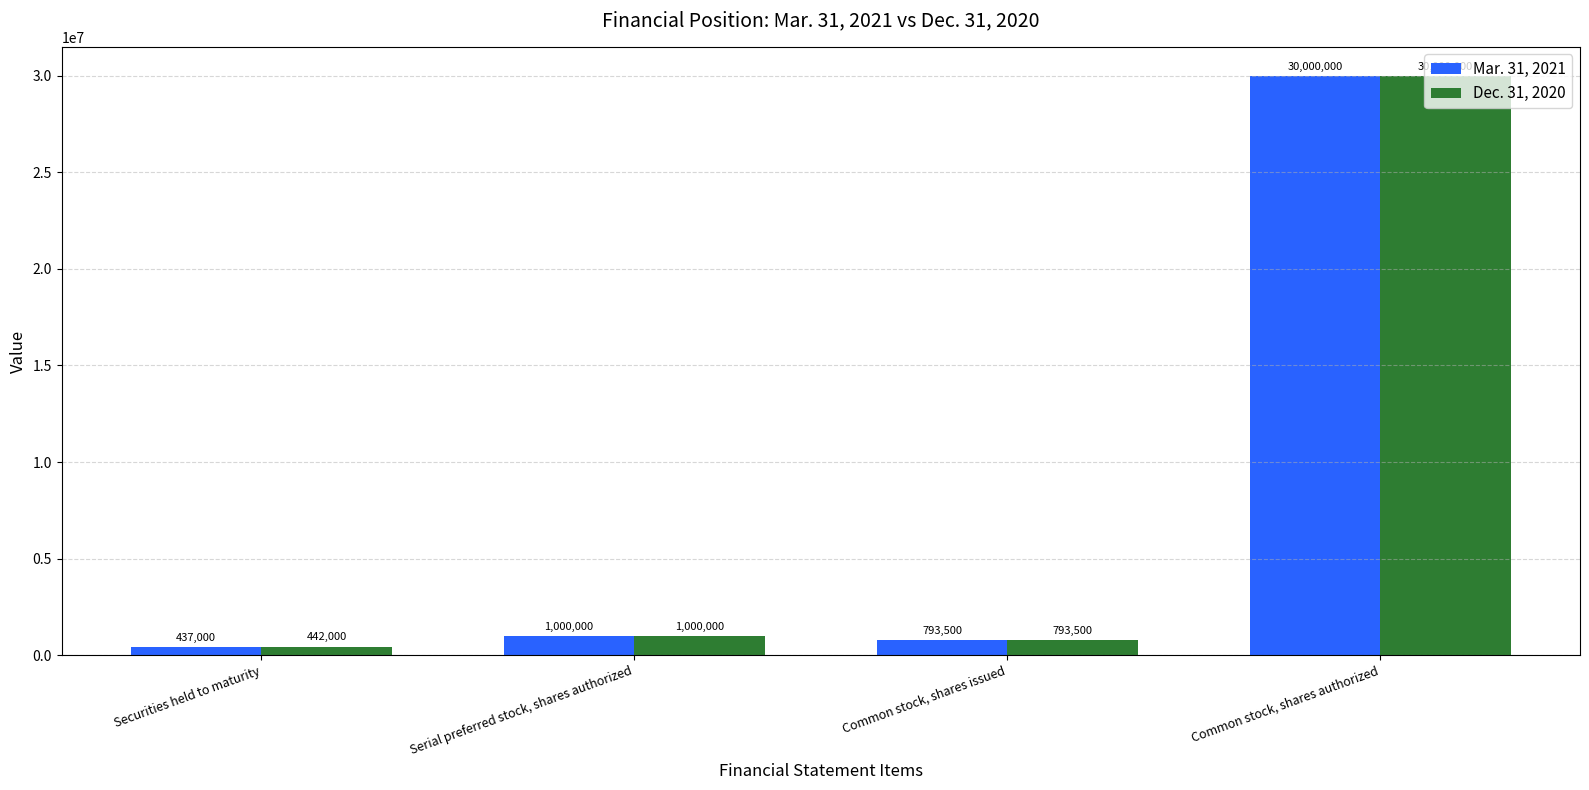

Which series changed the most between Securities held to maturity and Common stock, shares issued?

Mar. 31, 2021